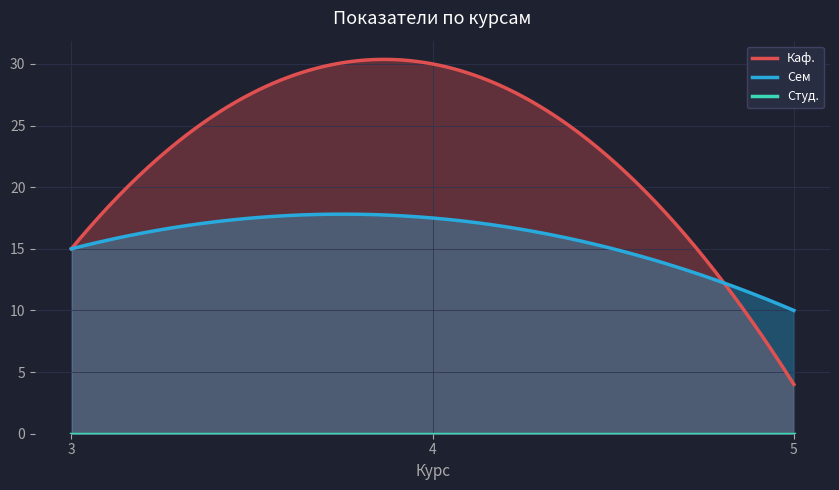

What is the minimum value for Сем?

10.0